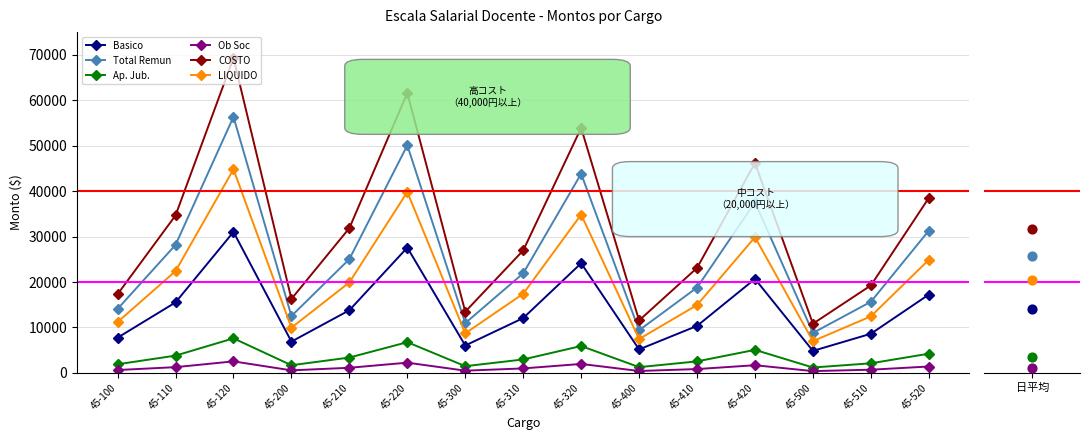

At which category is the sum across all series the highest?

45-120